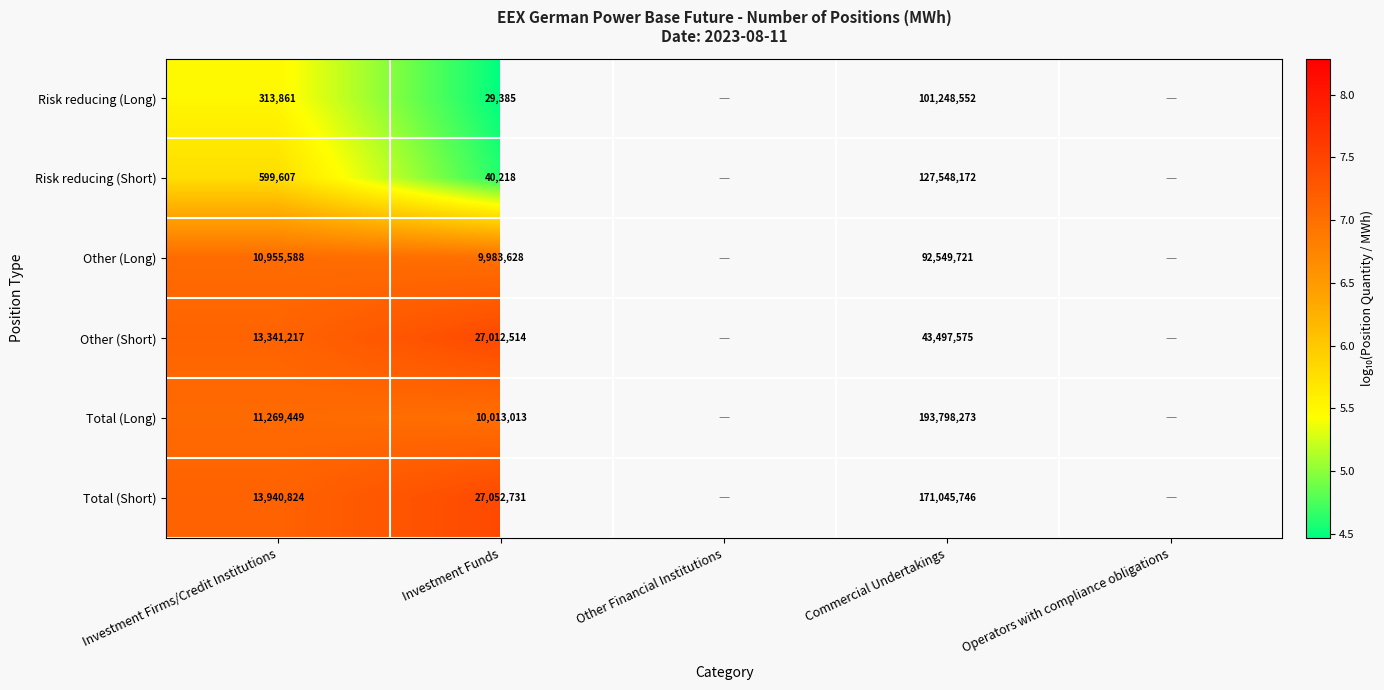

Rank the series at Investment Funds from lowest to highest value.

Risk reducing (Long), Risk reducing (Short), Other (Long), Total (Long), Other (Short), Total (Short)